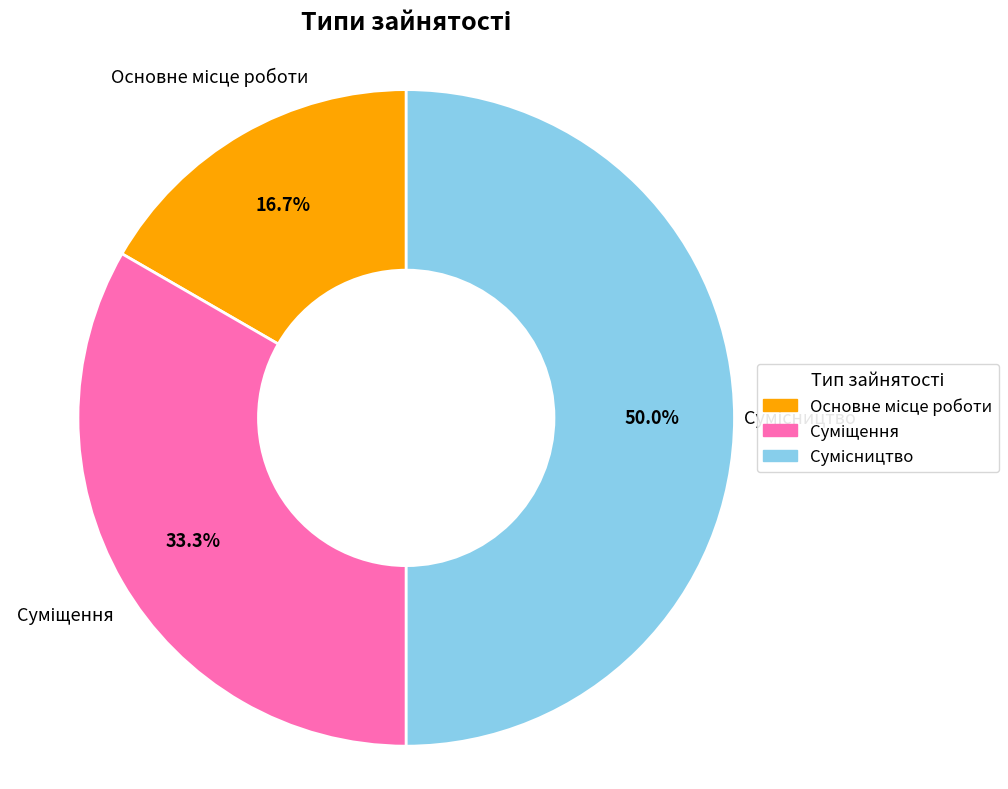

Rank the categories by value from lowest to highest.

Основне місце роботи, Суміщення, Сумісництво